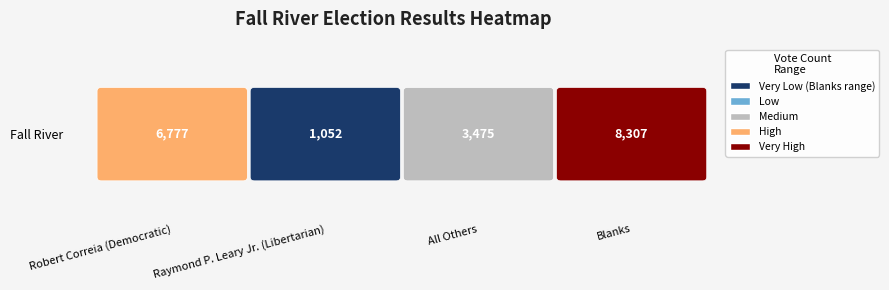

What is the sum of the values at 1 and 2?

4527